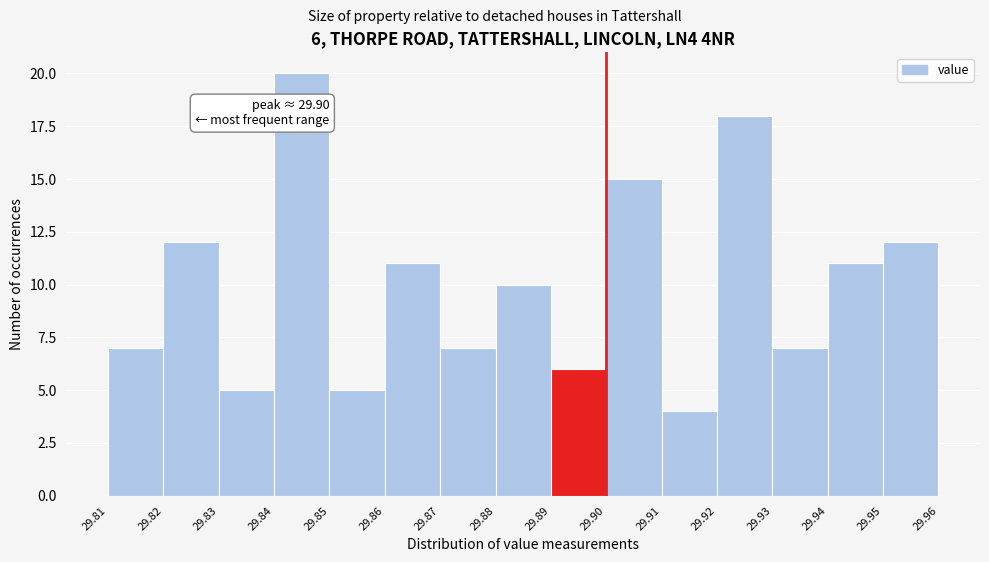

Which range on the x-axis has the tallest bar?

29.84 to 29.85